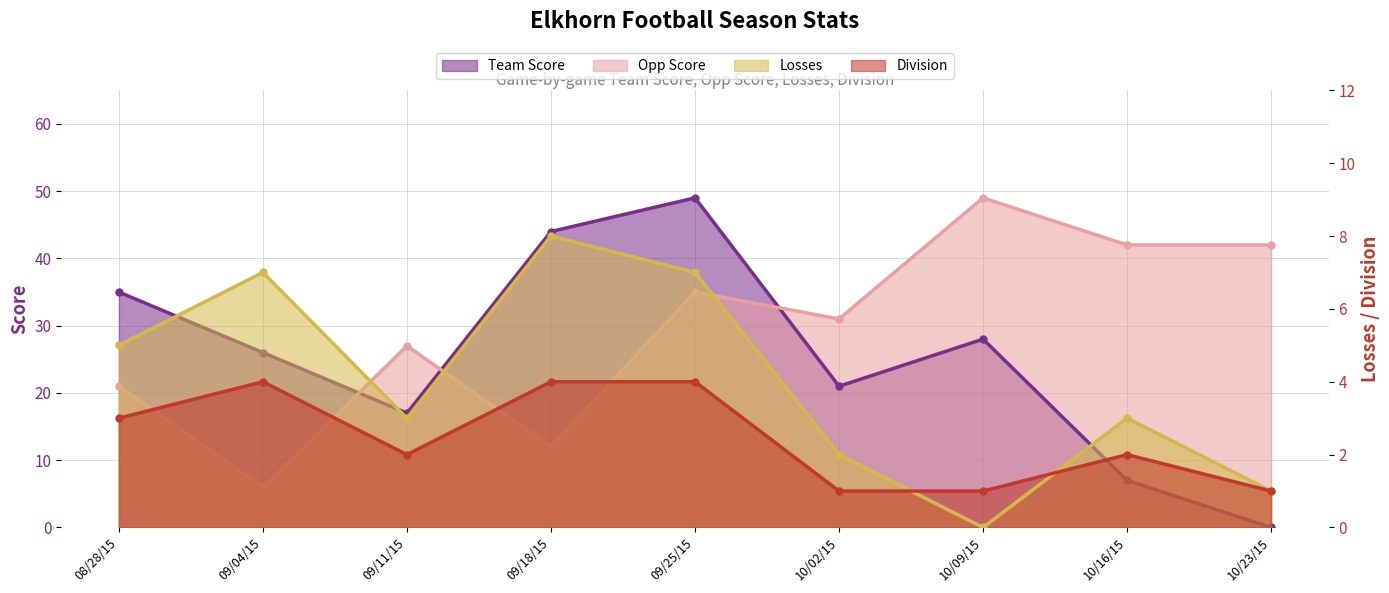

Count the Division values in the range 1 to 4.

9